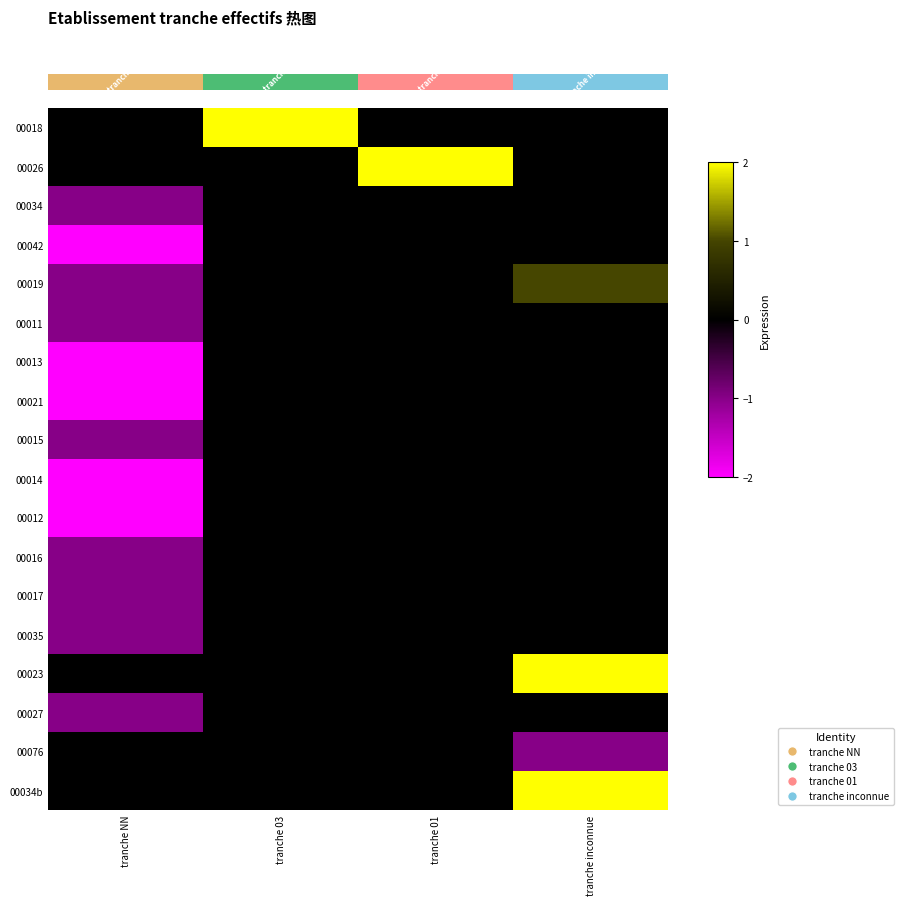

Rank the series by their maximum value, from lowest to highest.

00034, 00042, 00011, 00013, 00021, 00015, 00014, 00012, 00016, 00017, 00035, 00027, 00076, 00019, 00018, 00026, 00023, 00034b